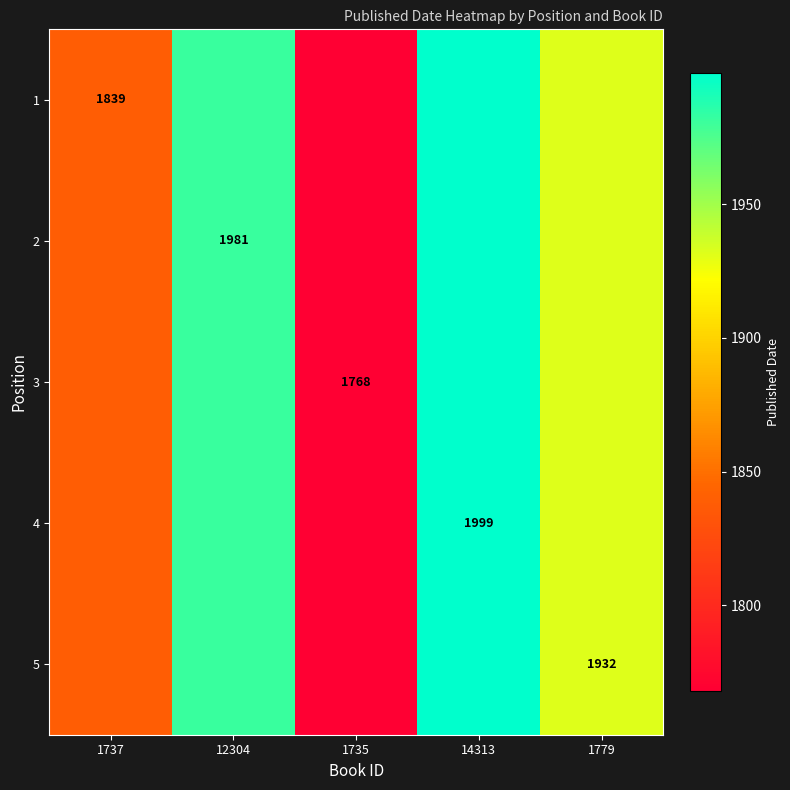

How many distinct data groups are displayed?

5